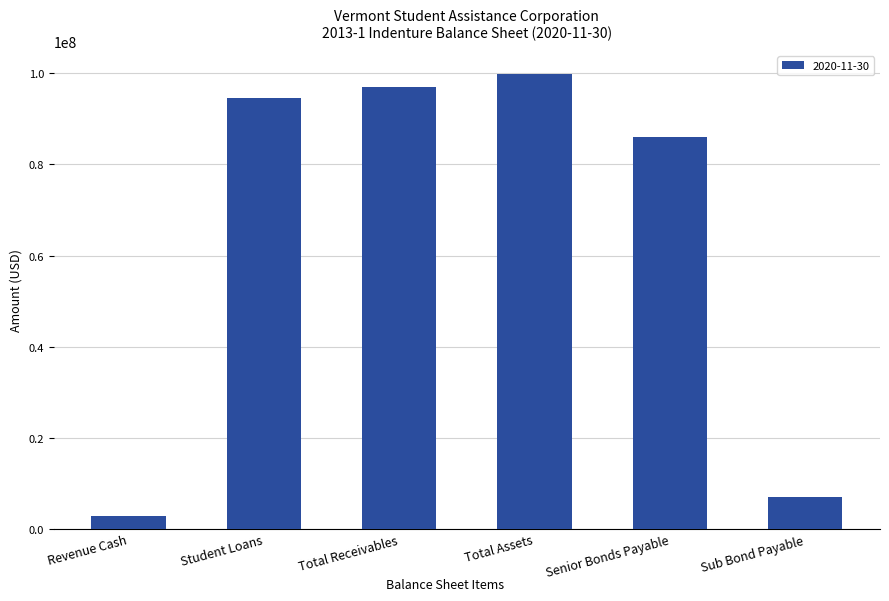

The chart shows a value of 68915161.8 at Total Assets. True or false?

False